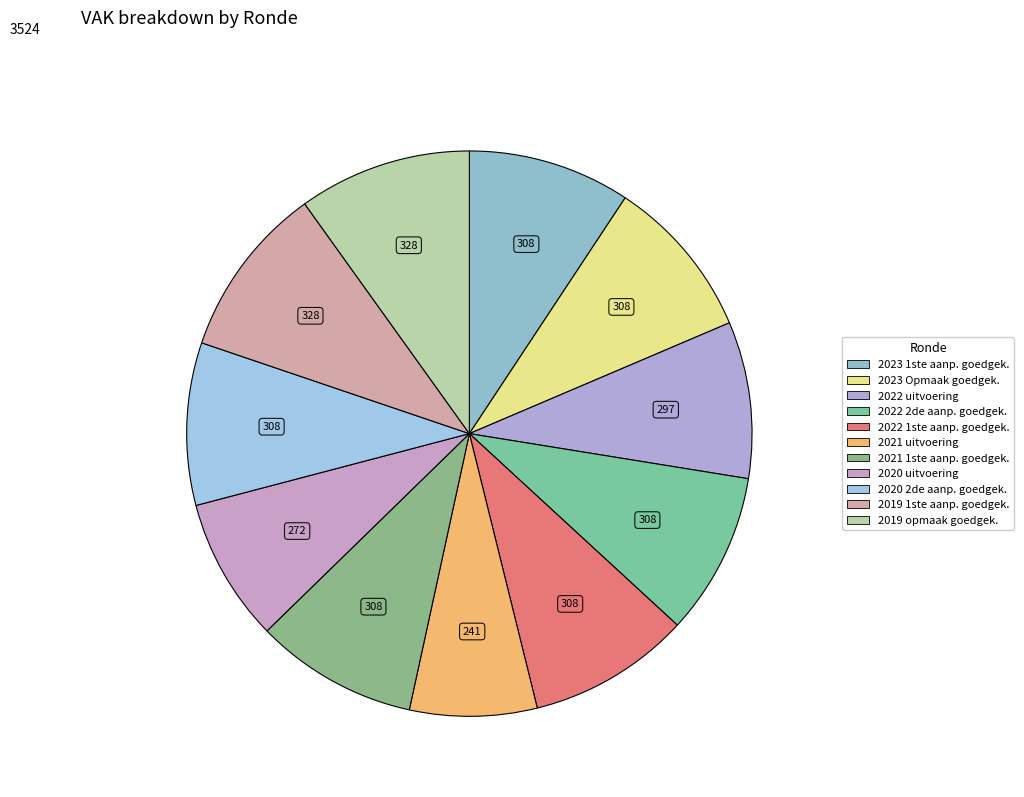

How many segments does this pie chart have?

11